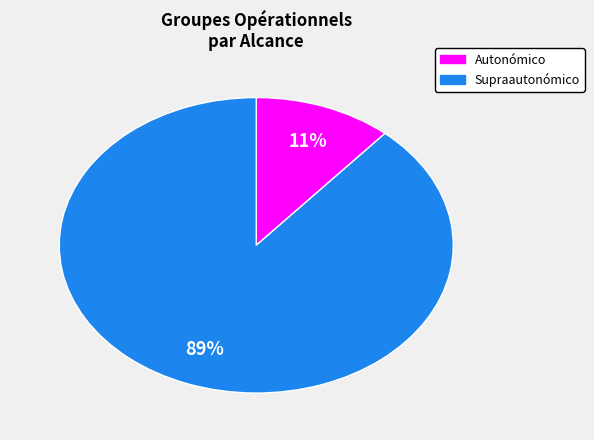

Is there any slice that represents more than half of the pie?

Yes